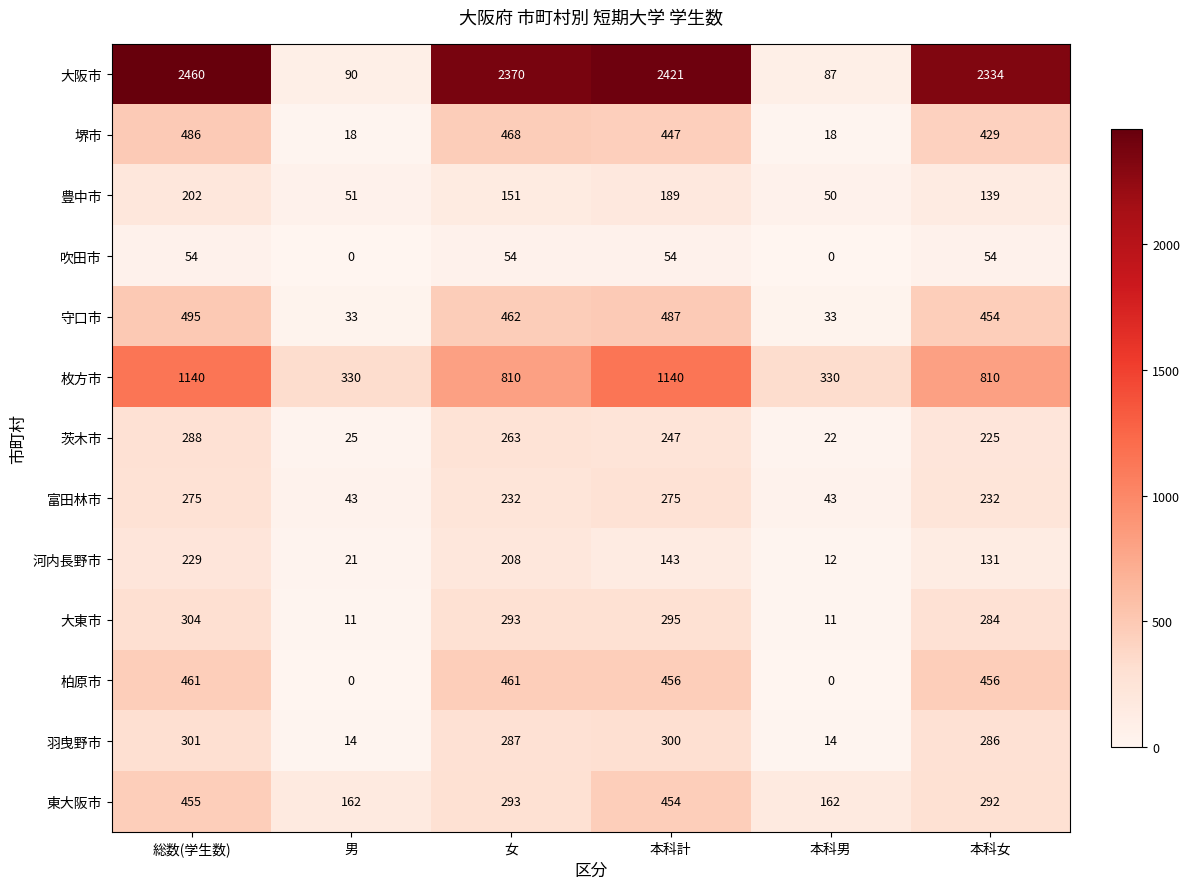

True or false: 吹田市 has a value of 0 at 本科男.

True